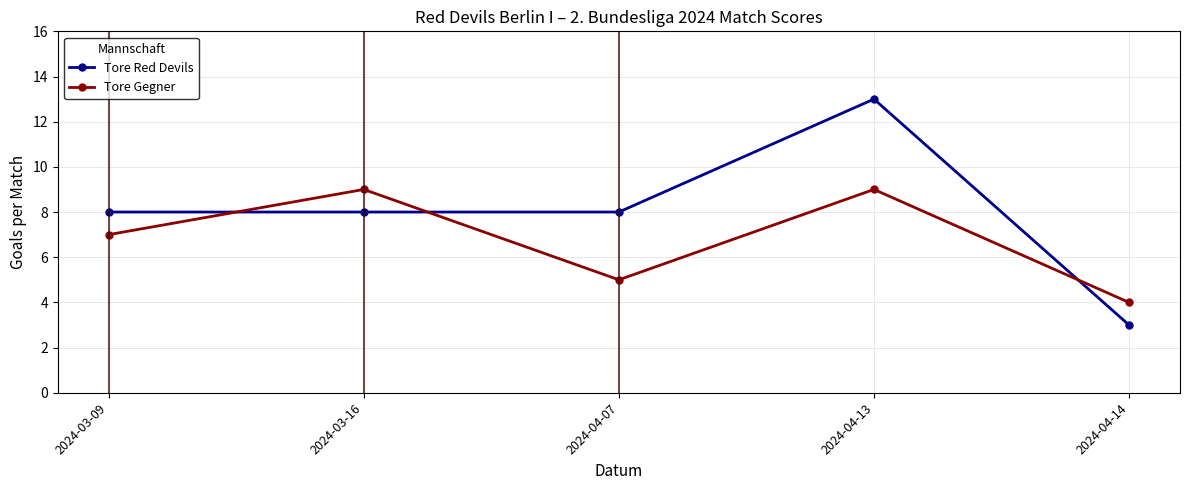

What position from the right is 2024-03-09?

5